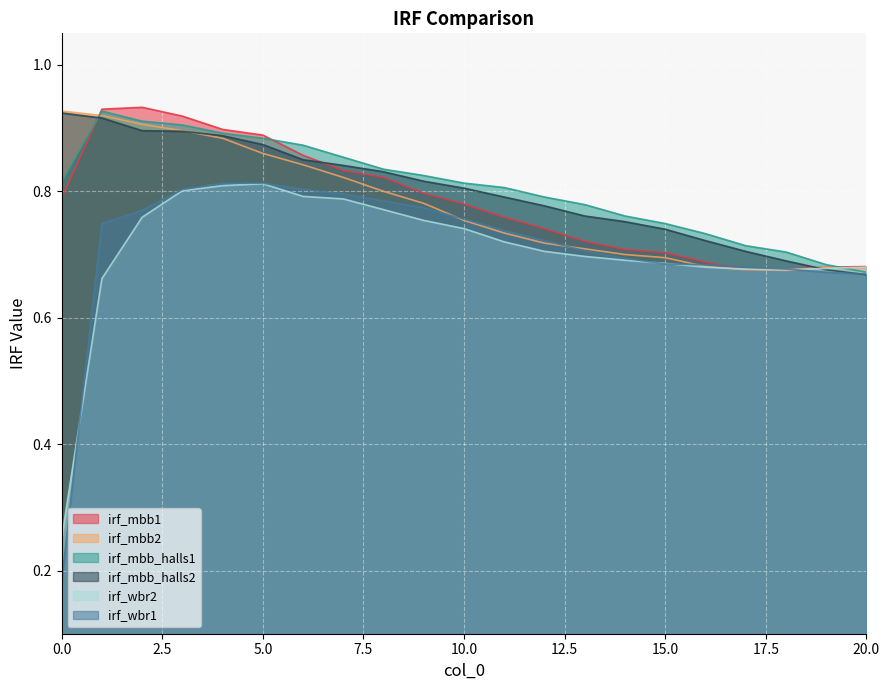

At 4, list the series in order from largest to smallest.

irf_mbb1, irf_mbb_halls1, irf_mbb_halls2, irf_mbb2, irf_wbr1, irf_wbr2